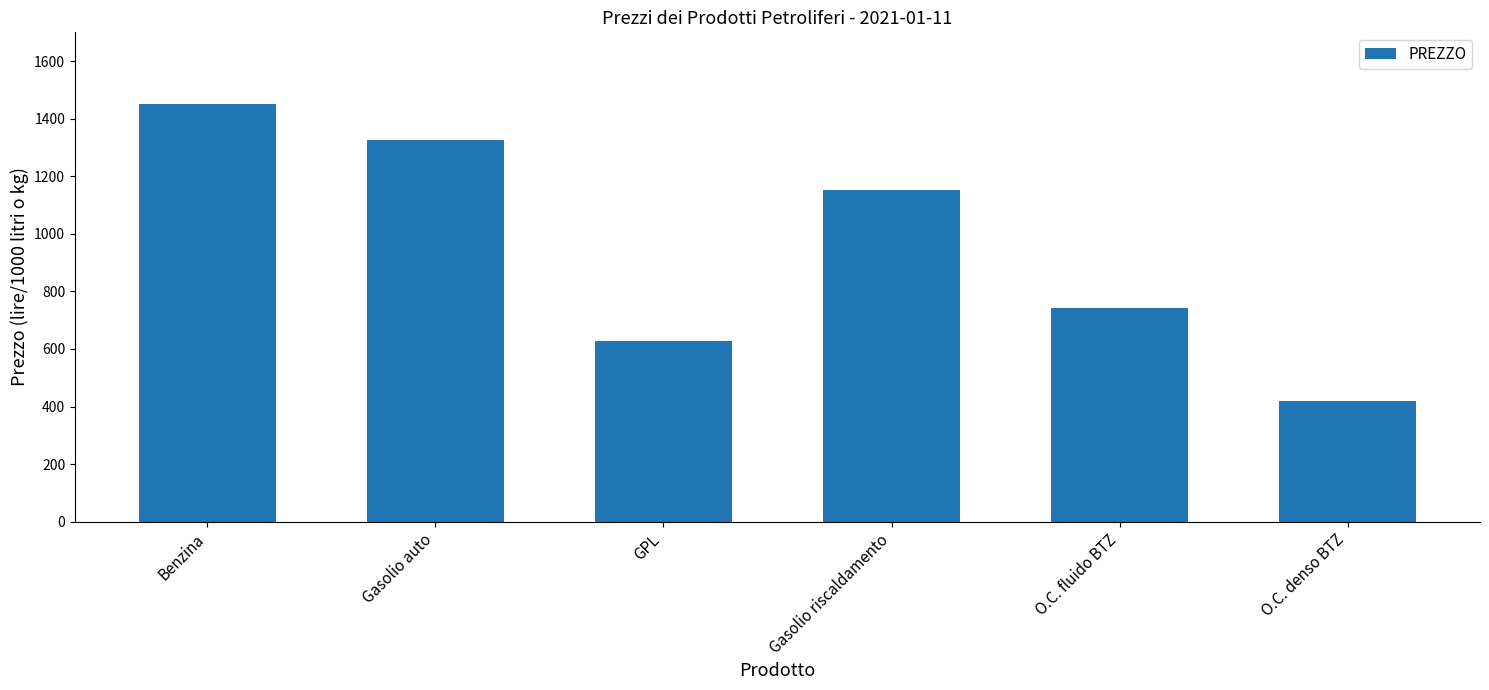

Which category has the lowest value across all series?

O.C. denso BTZ